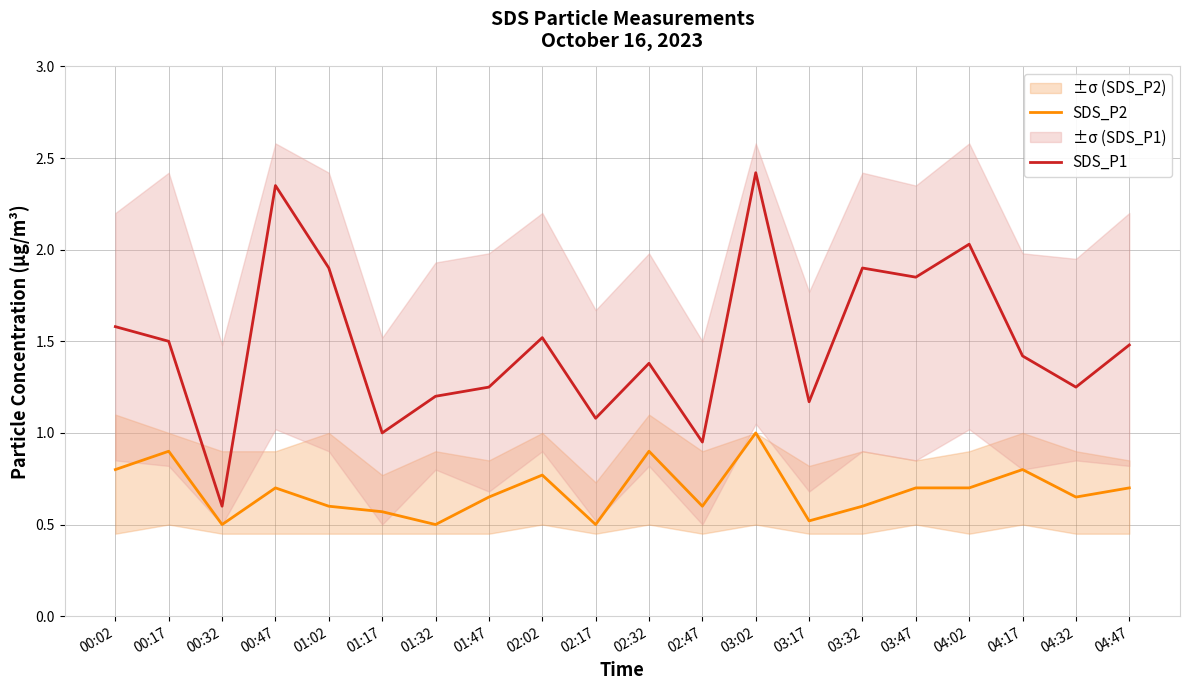

What is the spread (max minus min) of values at 02:17?

0.6